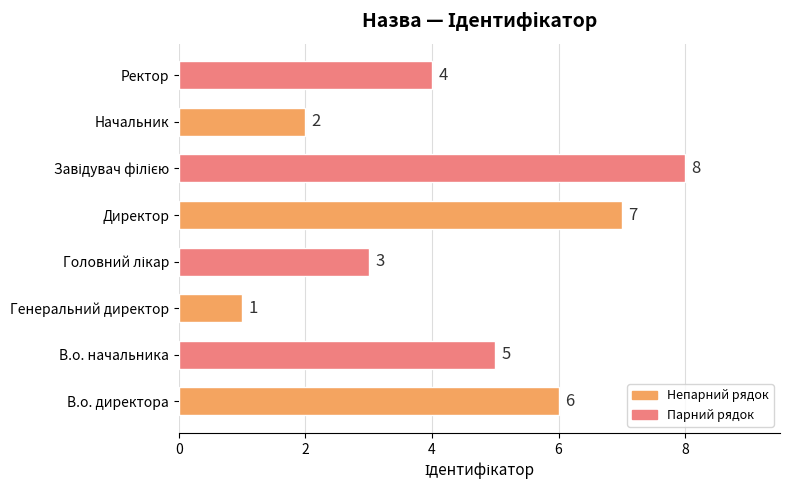

What is the difference between the second highest and second lowest values?

5